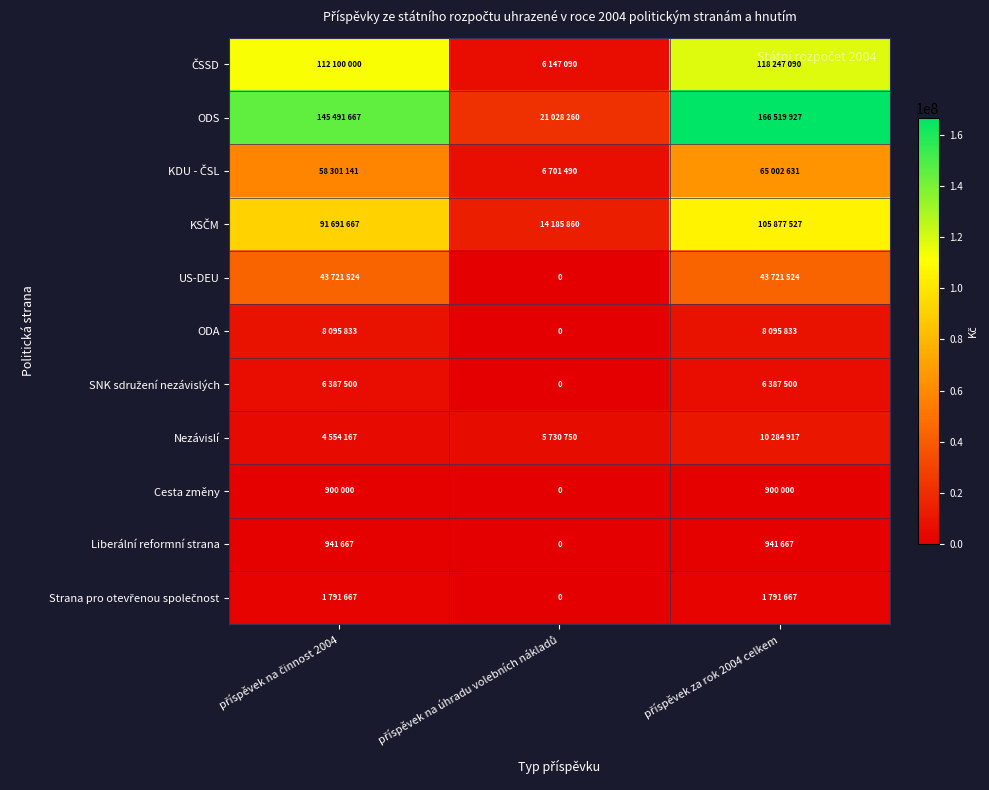

The KSČM series shows 148879357 at příspěvek na činnost 2004. True or false?

False